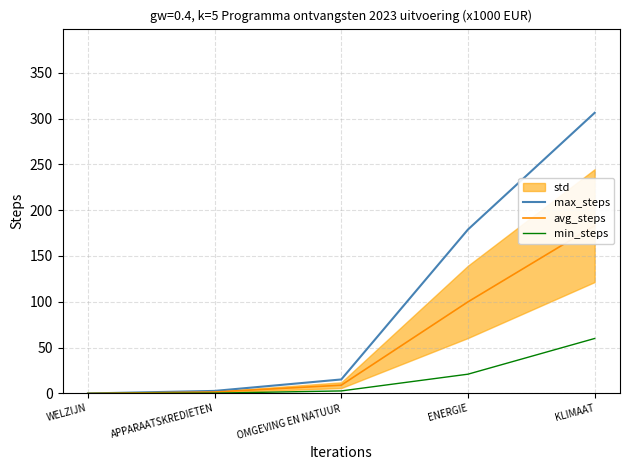

True or false: max_steps has a value of 311.8 at ENERGIE.

False